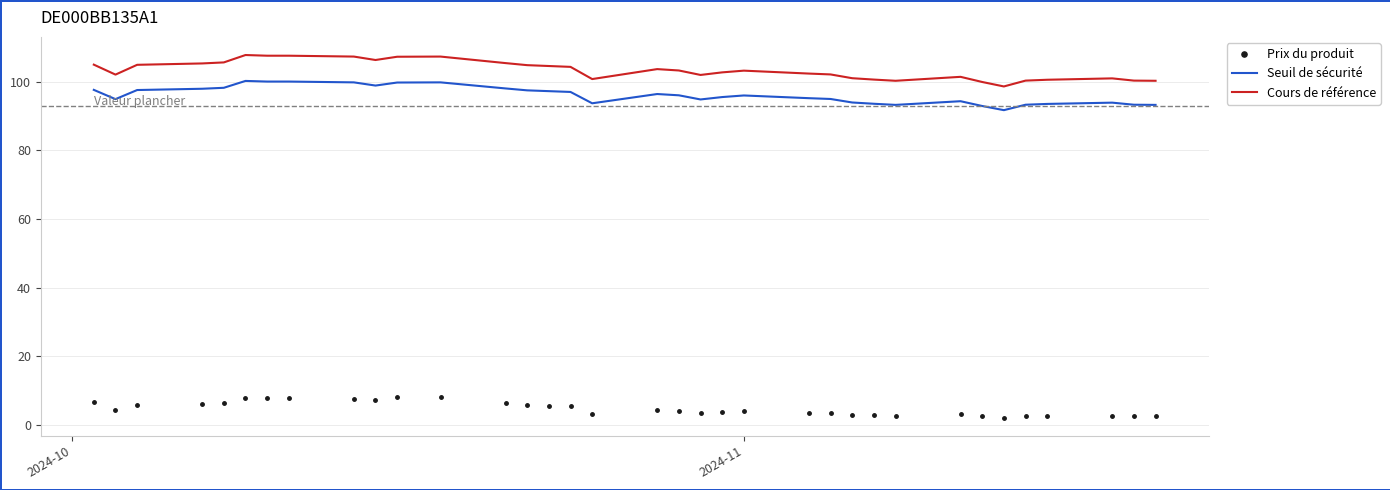

What is the minimum value for Cours de référence?

98.6